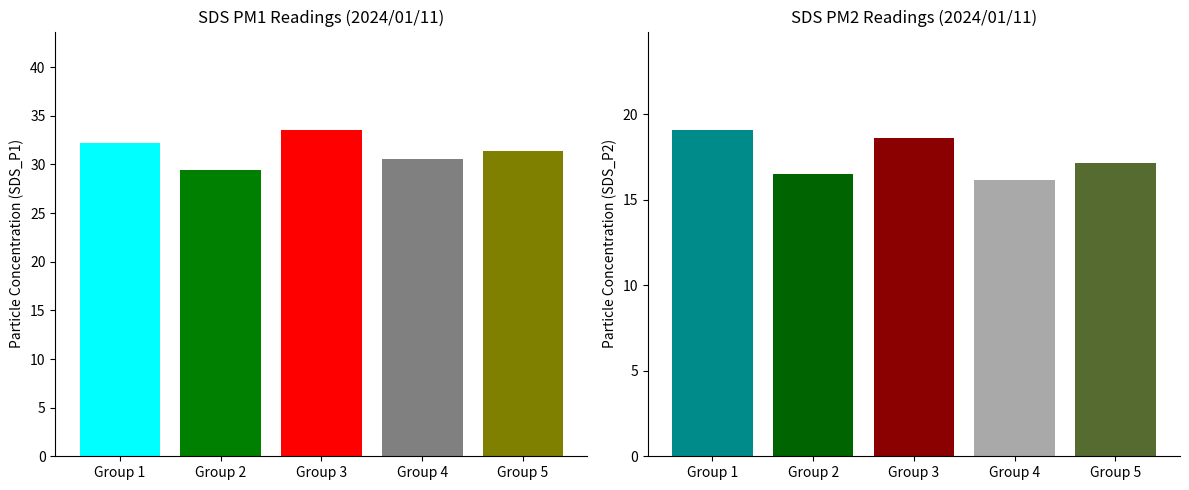

What are all the series names shown in the legend?

SDS_P1, SDS_P2